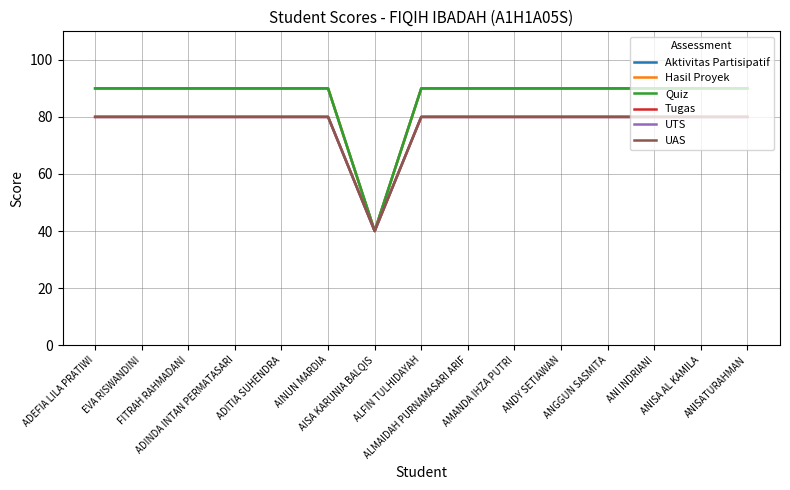

At which label does Tugas reach its peak?

ADEFIA LILA PRATIWI